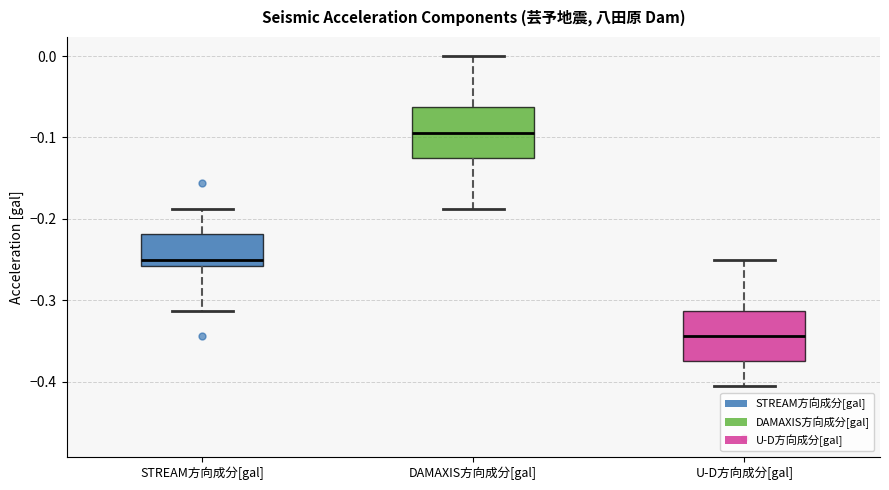

Where is the lower edge of the box for U-D方向成分[gal] on the y-axis? The values are not printed on the chart, so give them approximately, as read against the axis.

-0.37